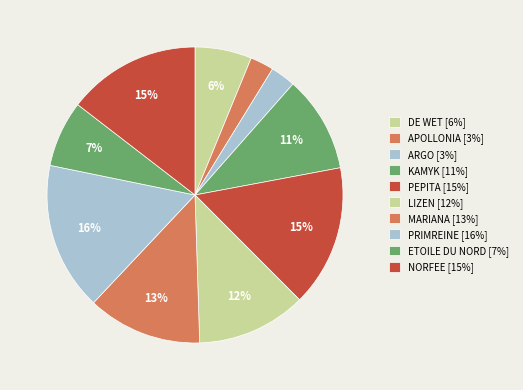

Which category has the biggest portion of the pie?

PRIMREINE